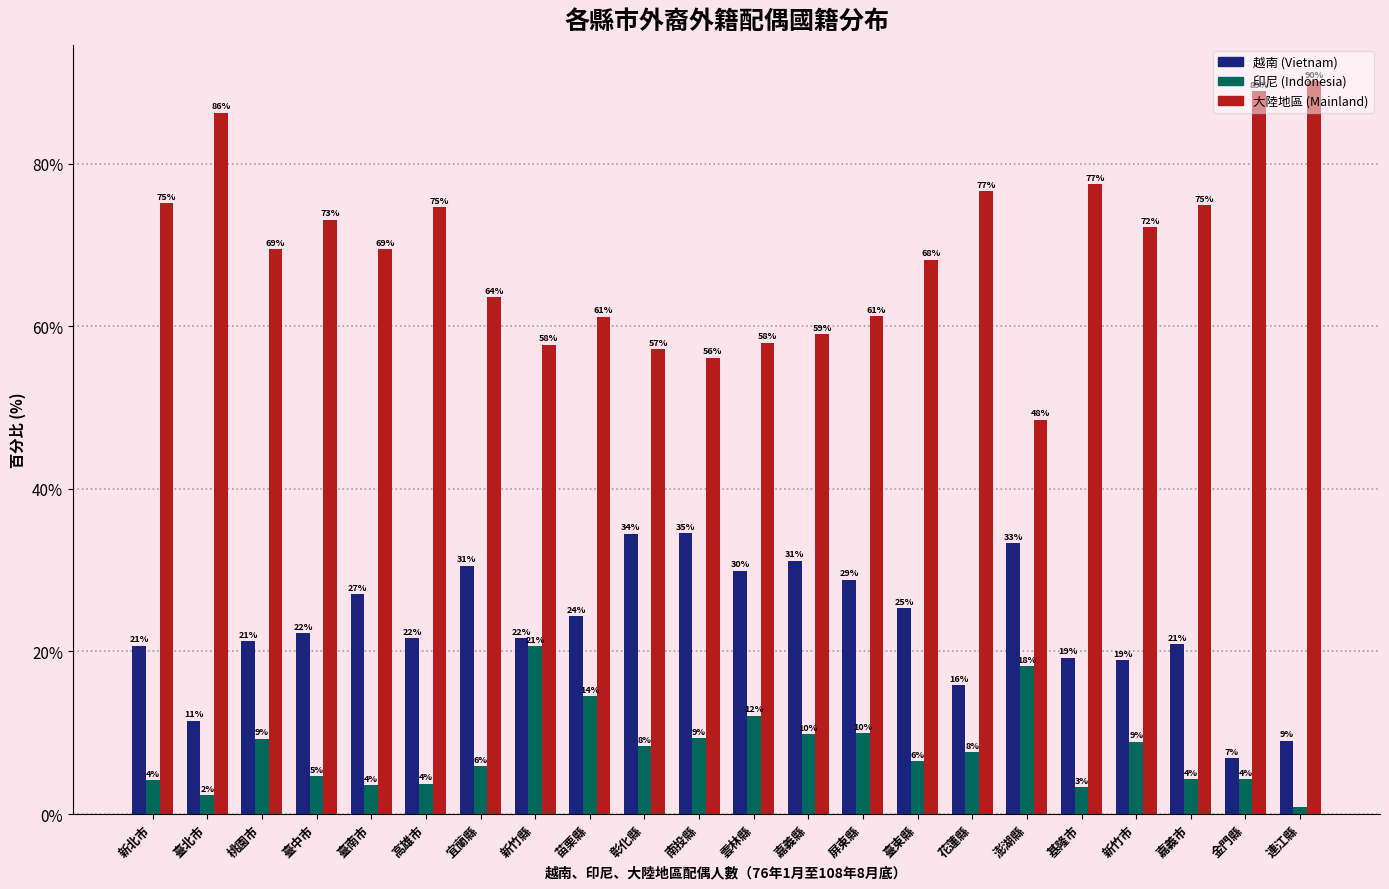

What are all the series names shown in the legend?

越南 (Vietnam), 印尼 (Indonesia), 大陸地區 (Mainland)